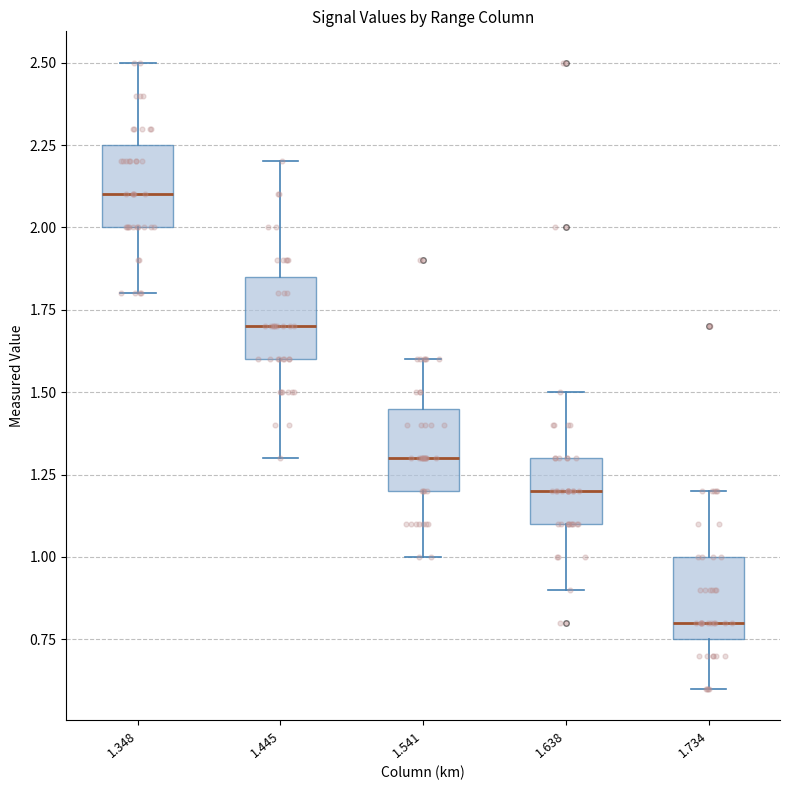

Which box's median line is the highest?

1.348